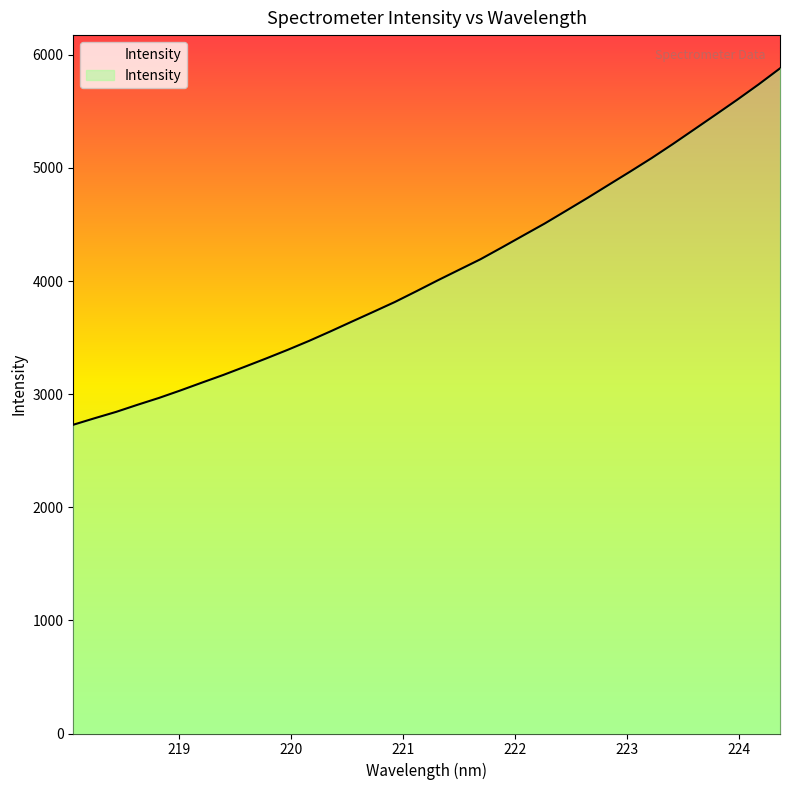

The chart shows a value of 4005.4 at 221.3083. True or false?

True